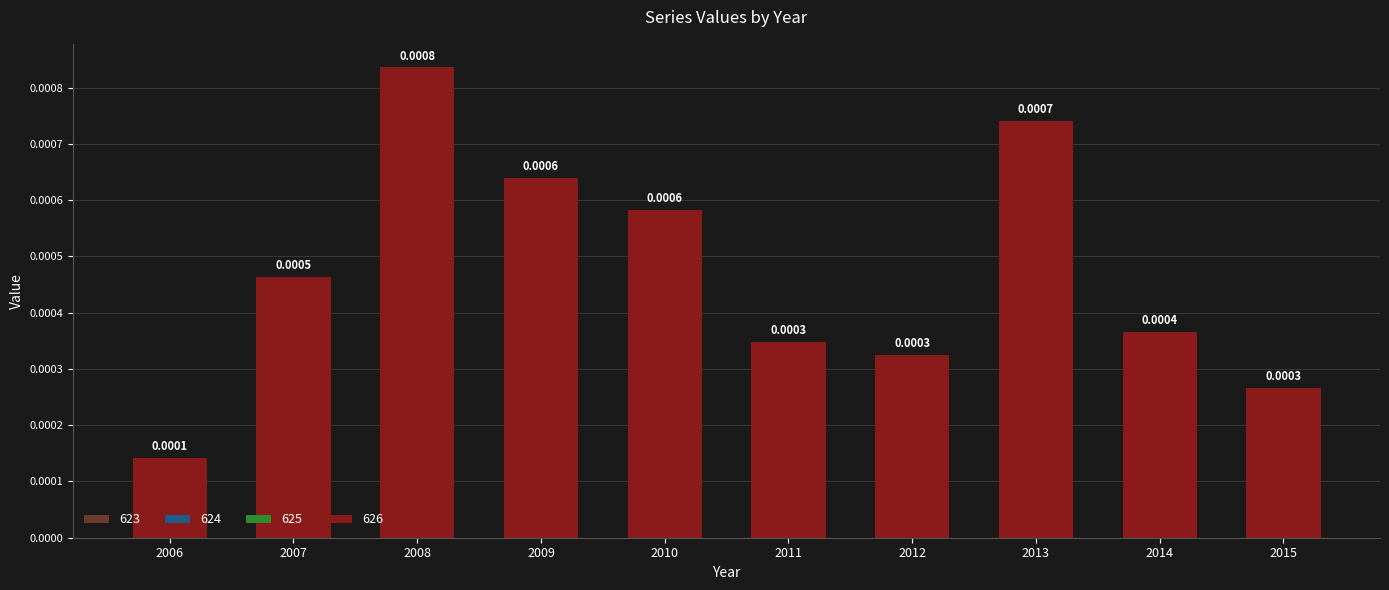

Which has a higher value, 2009 or 2008?

2008